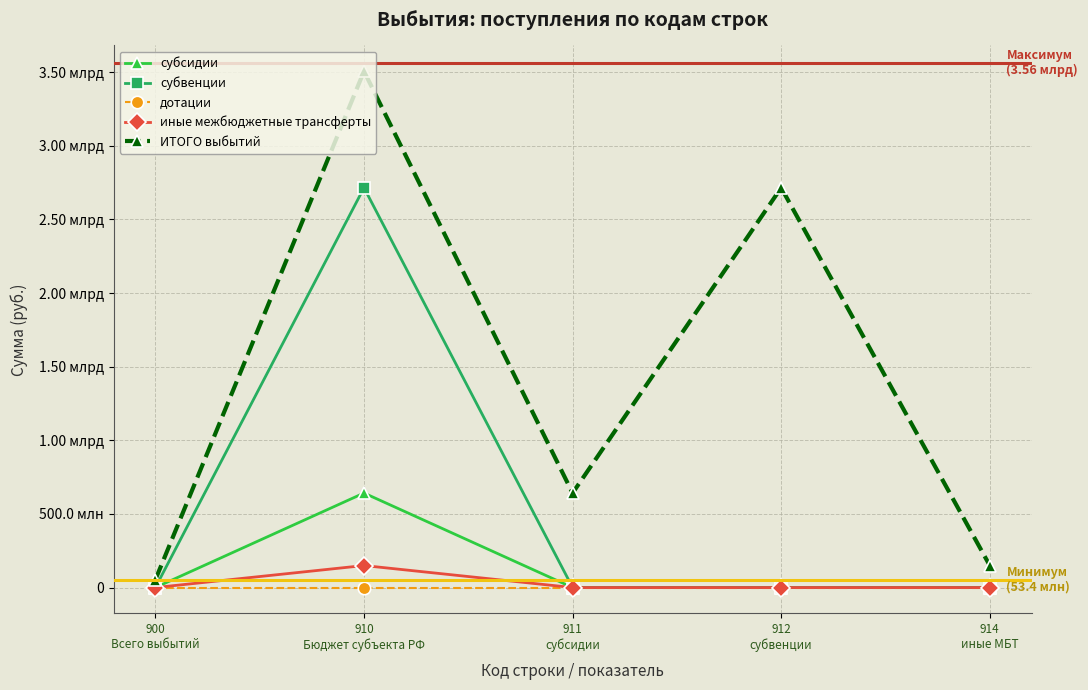

Is this an area chart (filled region under the line)?

No